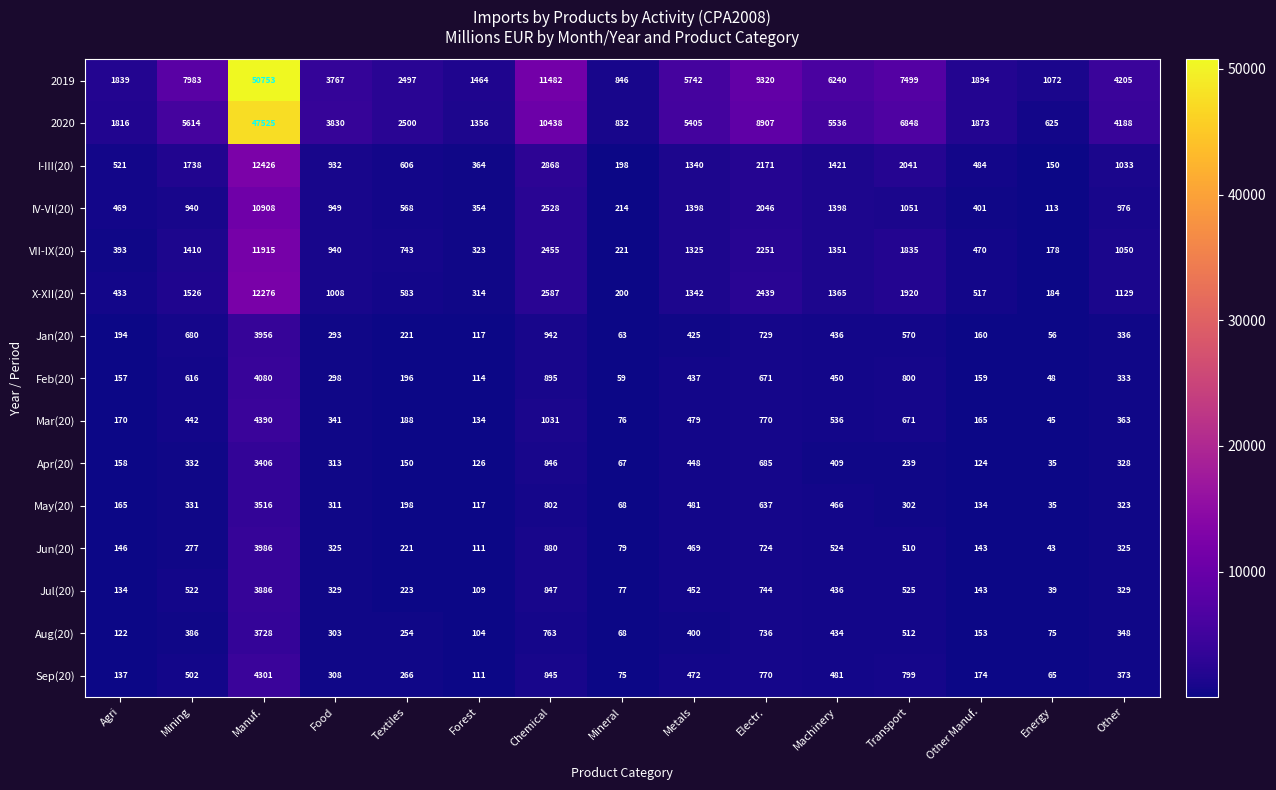

The value of Apr(20) at Transport is 400. True or false?

False